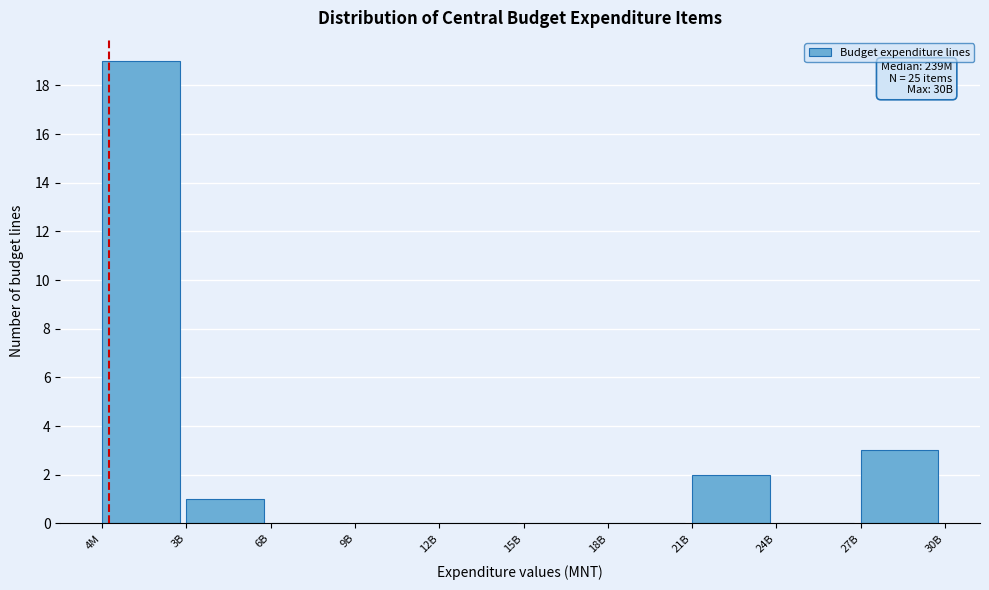

Reading left to right, extract all data points from this chart.

4M=19	3B=1	6B=0	9B=0	12B=0	15B=0	18B=0	21B=2	24B=0	27B=3